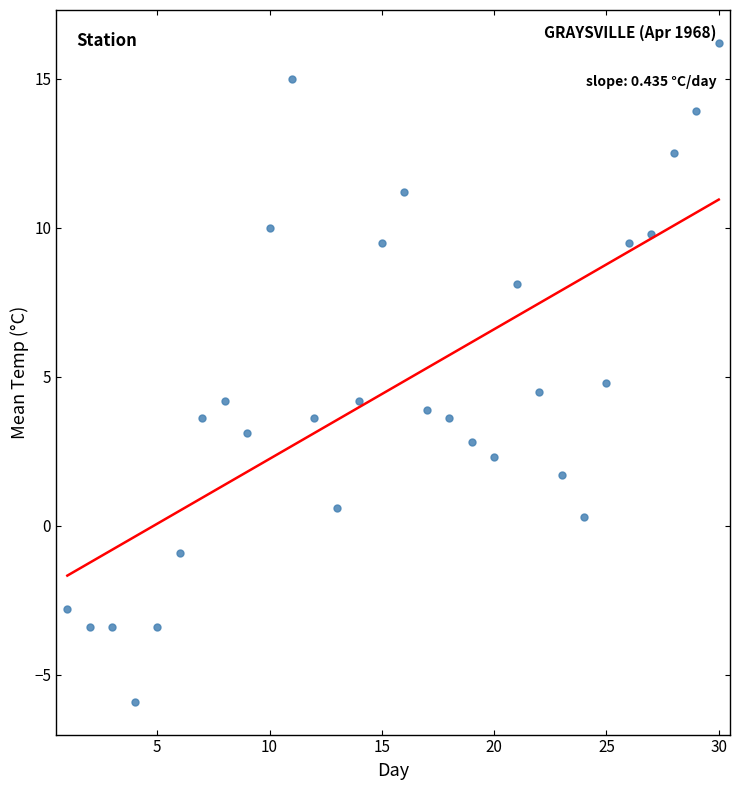

What is the range of Y values (max minus min)?

22.1